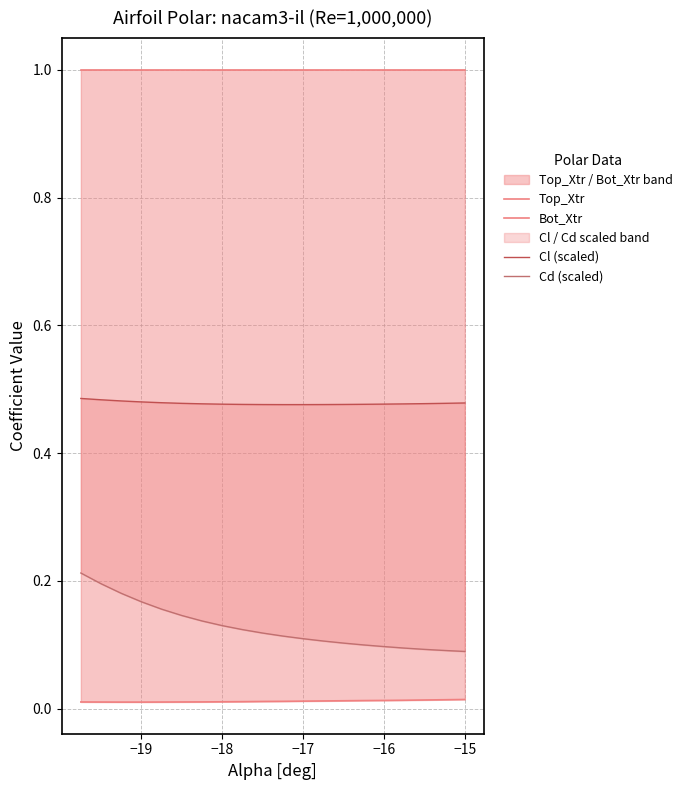

What are all the series names shown in the legend?

Top_Xtr, Bot_Xtr, Cl (scaled), Cd (scaled)